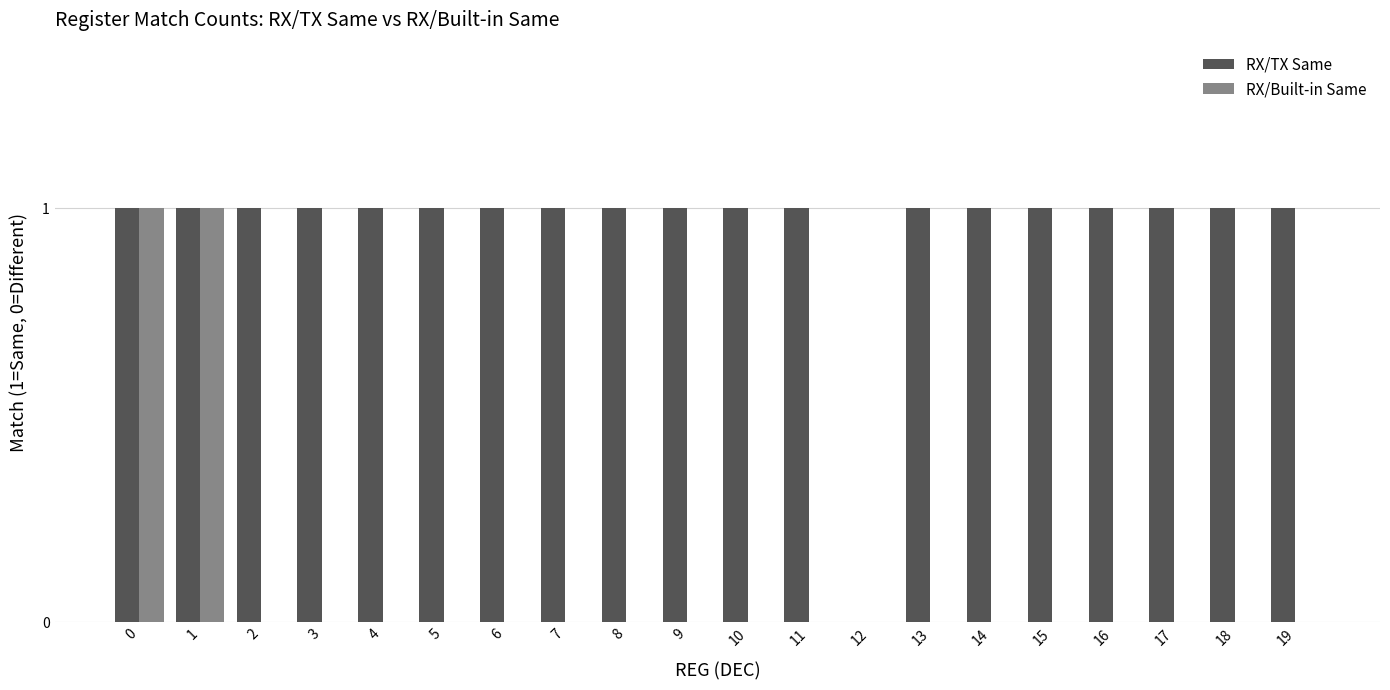

What is the average value of the RX/TX Same series?

1